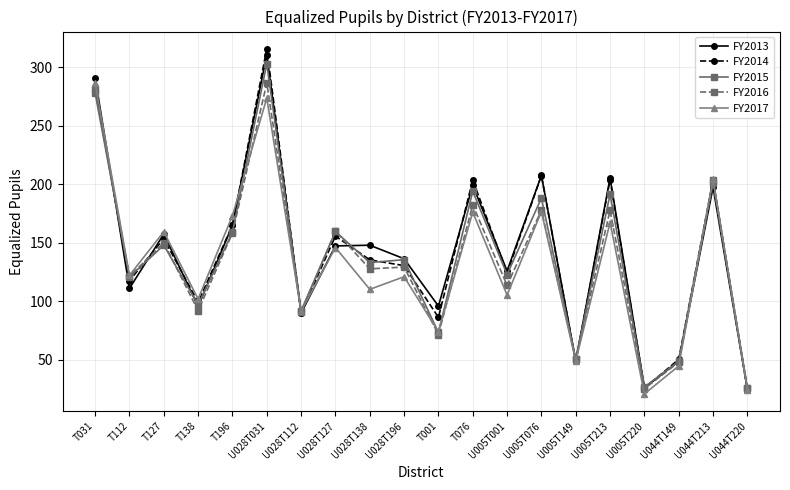

The FY2013 series shows 352.2 at T076. True or false?

False